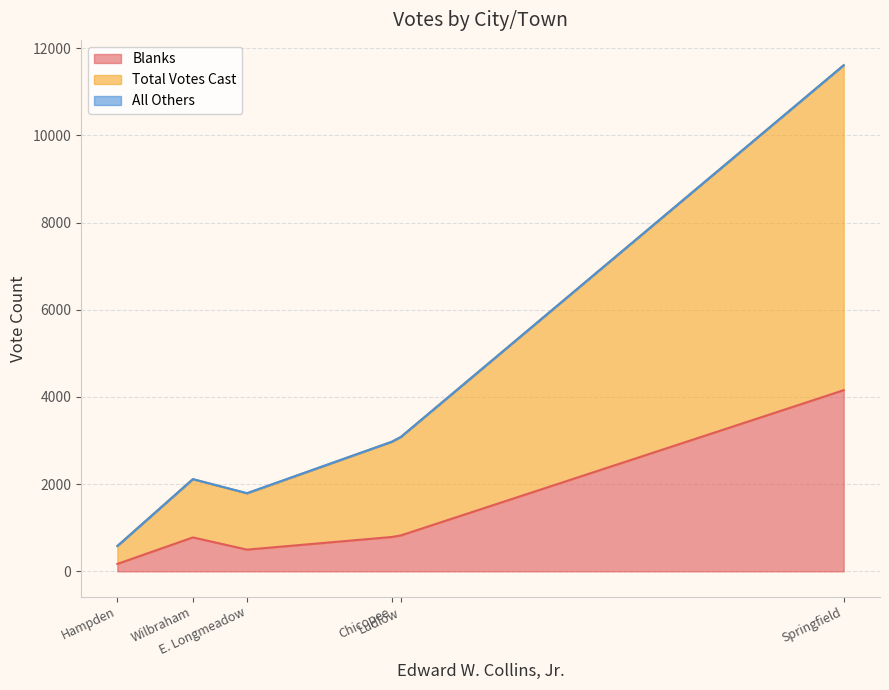

Is it true that Blanks equals 170 at Hampden?

True